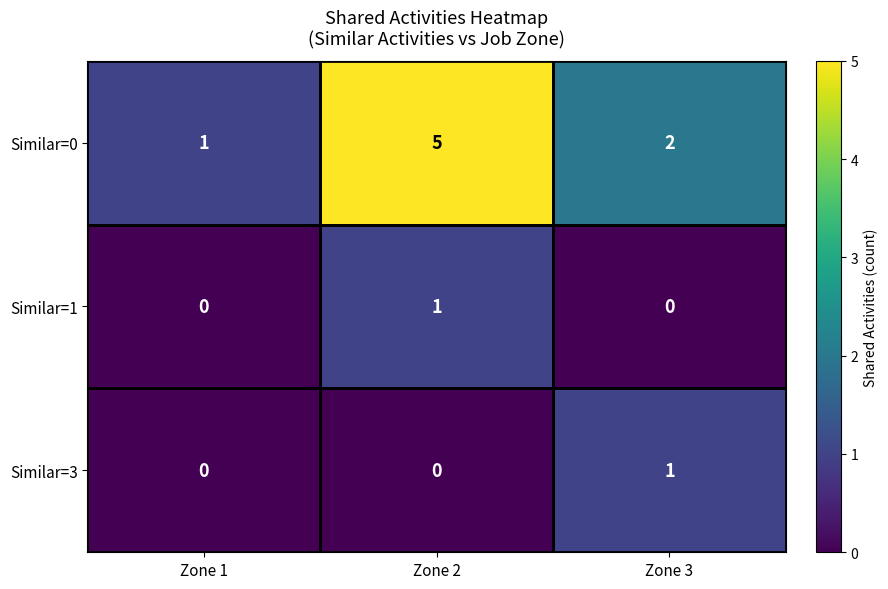

What is the difference between the maximum and minimum values in the Similar=0 series?

4